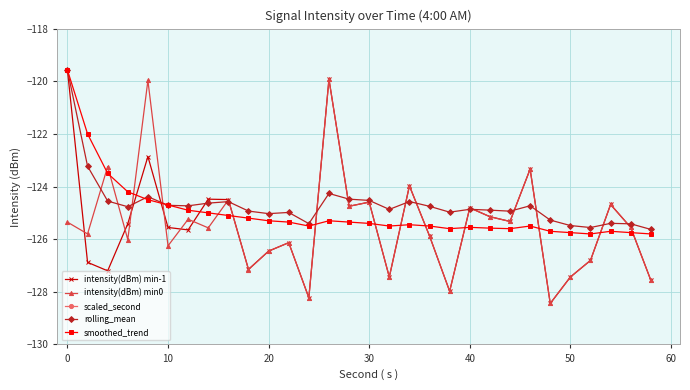

How many lines are shown in the chart?

5